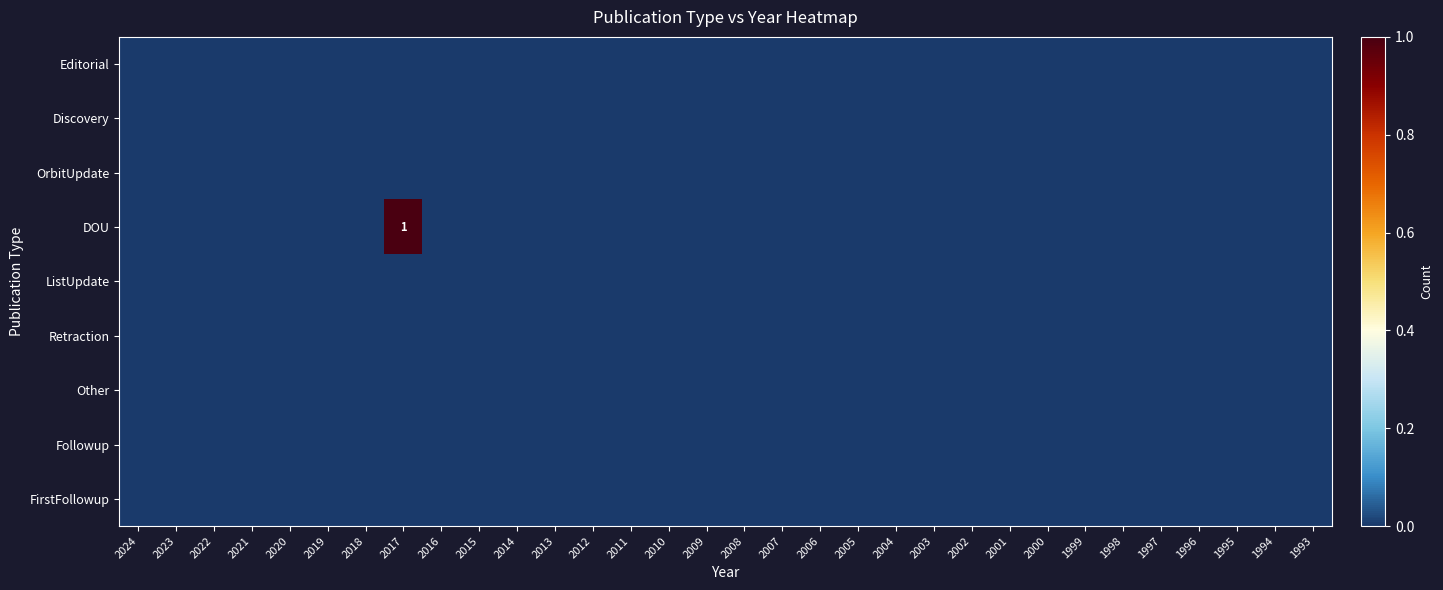

Rank the series by their maximum value, from lowest to highest.

Editorial, Discovery, OrbitUpdate, ListUpdate, Retraction, Other, Followup, FirstFollowup, DOU